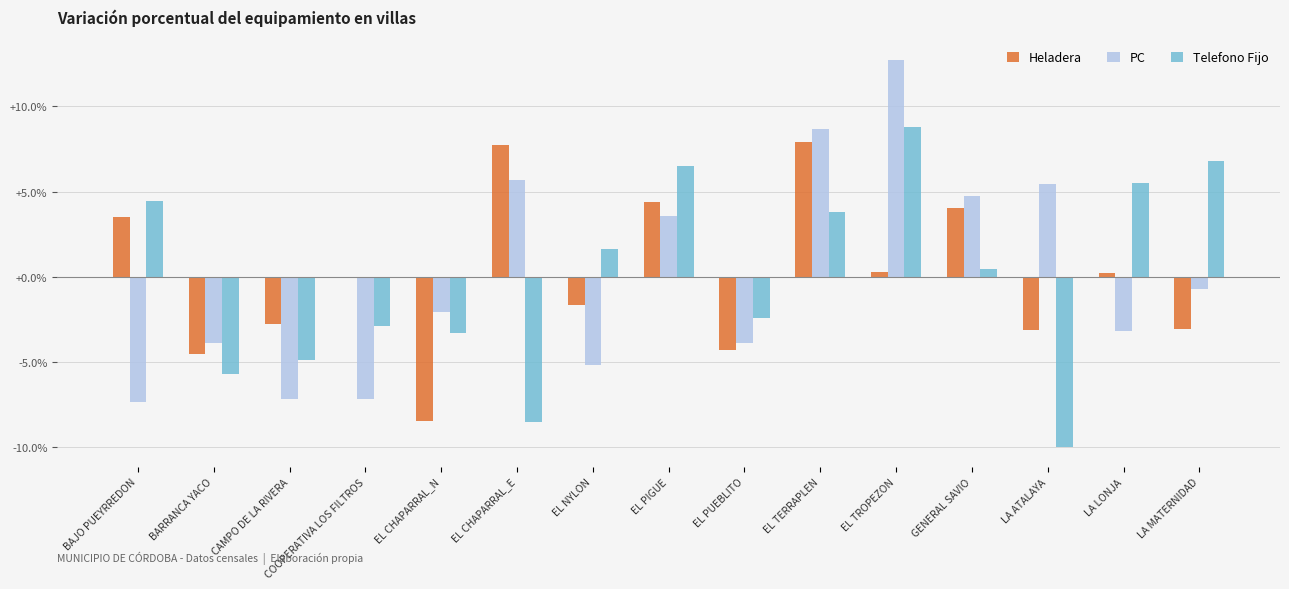

Between CAMPO DE LA RIVERA and LA MATERNIDAD, which series saw the biggest shift?

Telefono Fijo